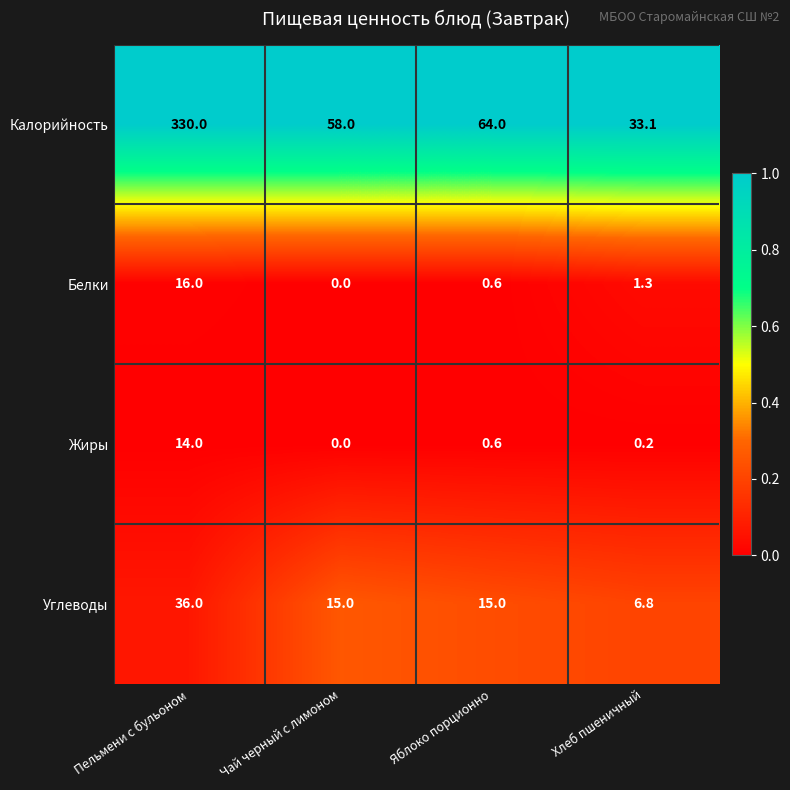

Is it true that Калорийность equals 28.2 at Чай черный с лимоном?

False